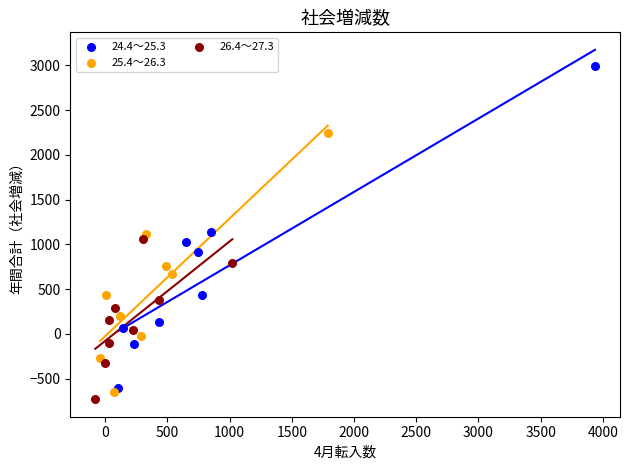

Which series contains the highest Y value?

24.4～25.3